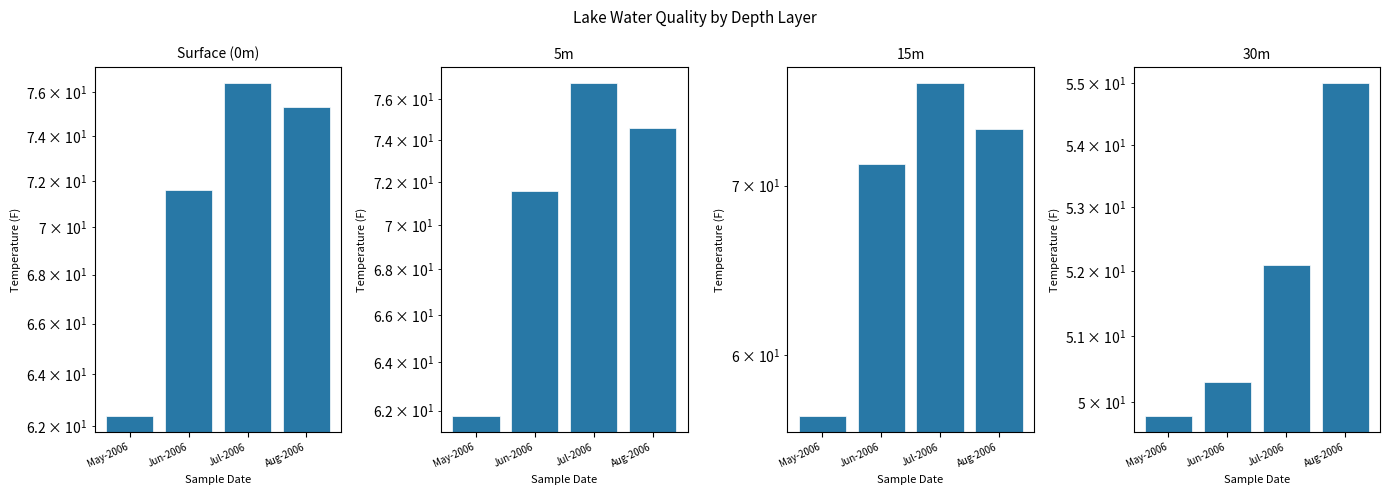

What is the average value of the Surface (0m) series?

71.4